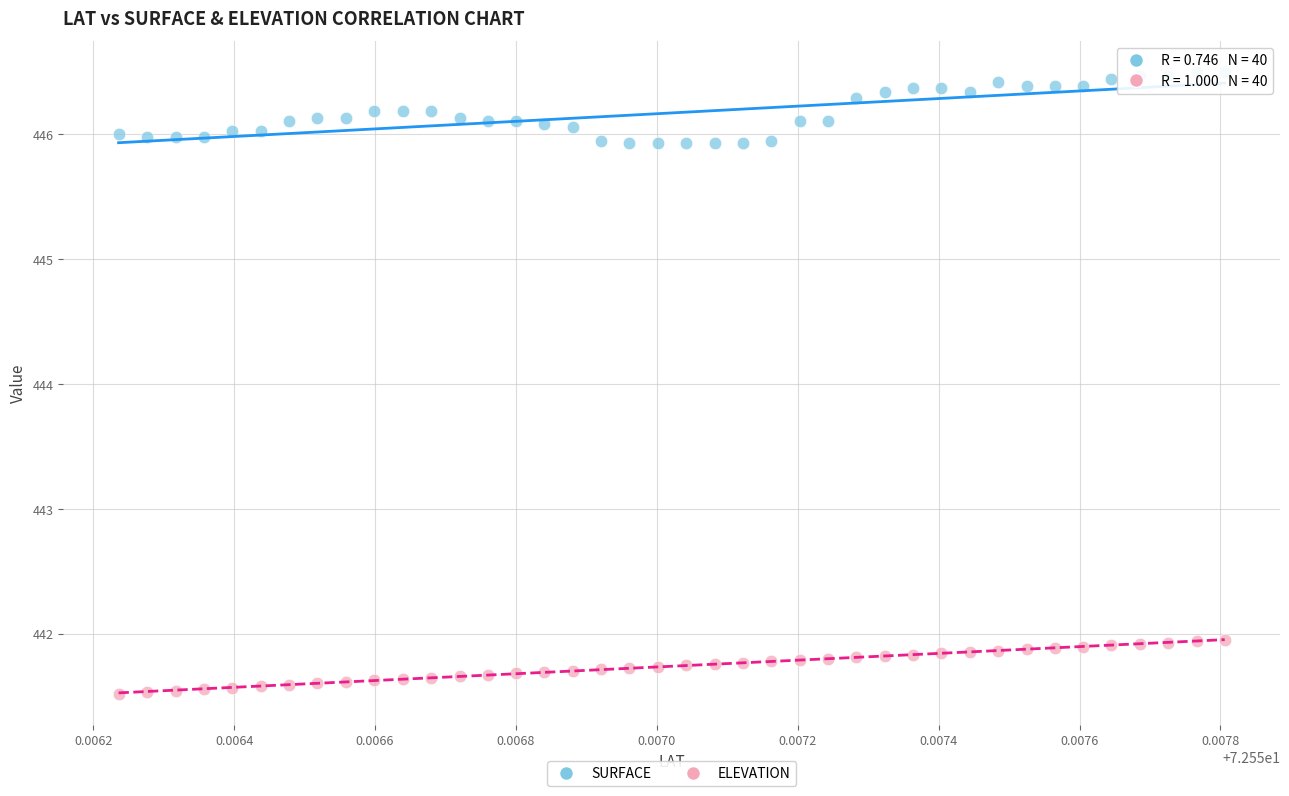

Which series has the largest Y range (max minus min)?

SURFACE